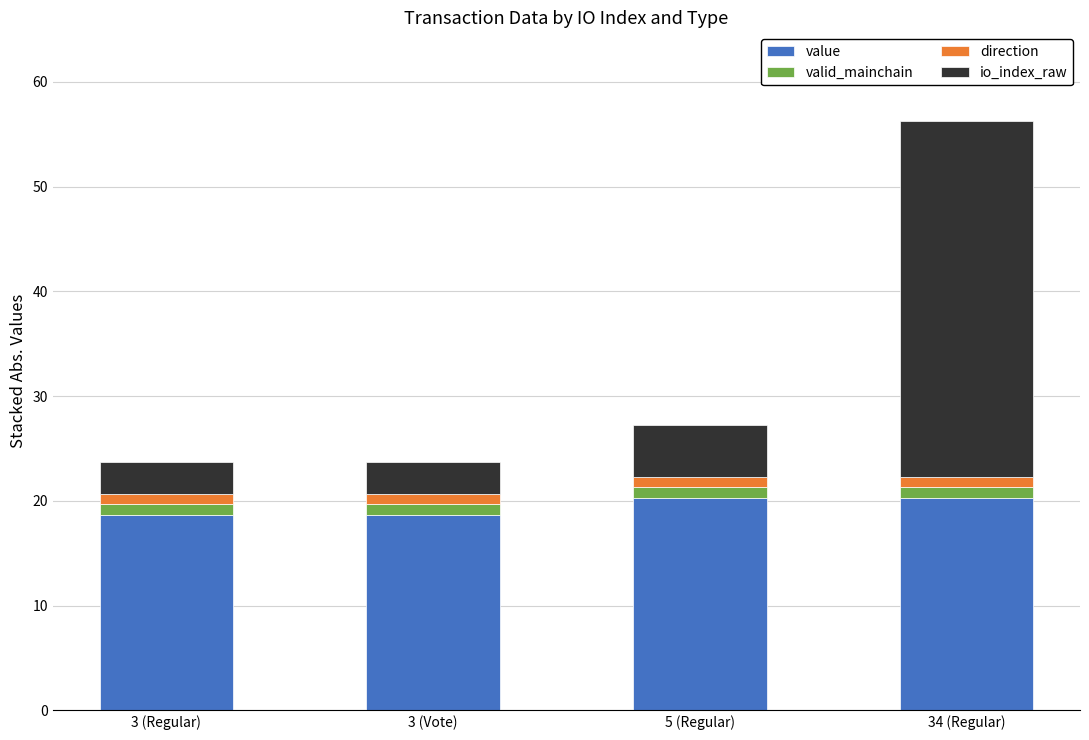

What is the sum of all value values?

77.9